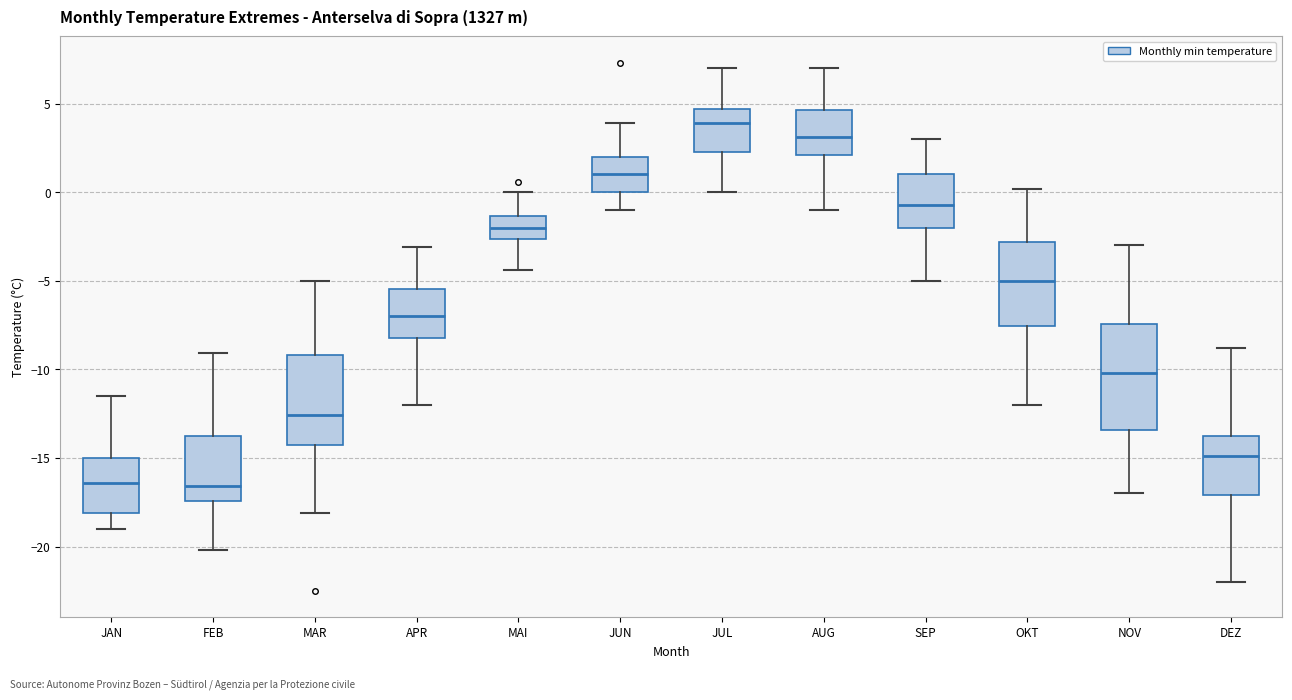

Reading left to right, transcribe this box plot: for each box, give where its median line is, the range the box spans, and where its two whiskers end, as read against the y-axis. The values are not printed on the chart, so give them approximately, as read against the axis.

JAN: median -16.5, box -18.0 to -15.0, whiskers -19.0 to -11.5
FEB: median -16.5, box -17.5 to -13.5, whiskers -20.0 to -9.0
MAR: median -12.5, box -14.0 to -9.0, whiskers -18.0 to -5.0
APR: median -7.0, box -8.0 to -5.5, whiskers -12.0 to -3.0
MAI: median -2.0, box -2.5 to -1.5, whiskers -4.5 to 0.0
JUN: median 1.0, box 0.0 to 2.0, whiskers -1.0 to 4.0
JUL: median 4.0, box 2.5 to 4.5, whiskers 0.0 to 7.0
AUG: median 3.0, box 2.0 to 4.5, whiskers -1.0 to 7.0
SEP: median -0.5, box -2.0 to 1.0, whiskers -5.0 to 3.0
OKT: median -5.0, box -7.5 to -3.0, whiskers -12.0 to 0.0
NOV: median -10.0, box -13.5 to -7.5, whiskers -17.0 to -3.0
DEZ: median -15.0, box -17.0 to -13.5, whiskers -22.0 to -9.0